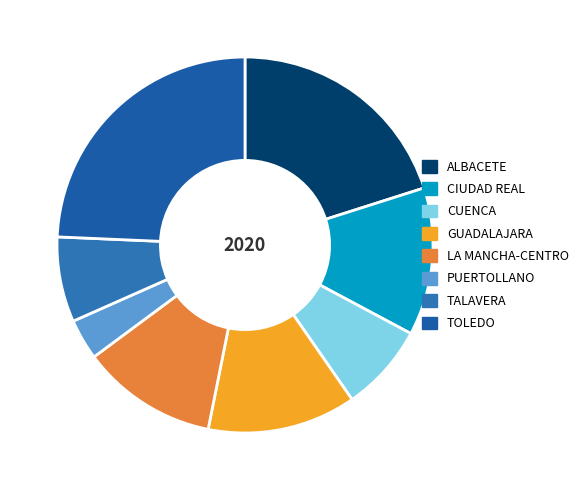

Which category has the biggest portion of the pie?

TOLEDO